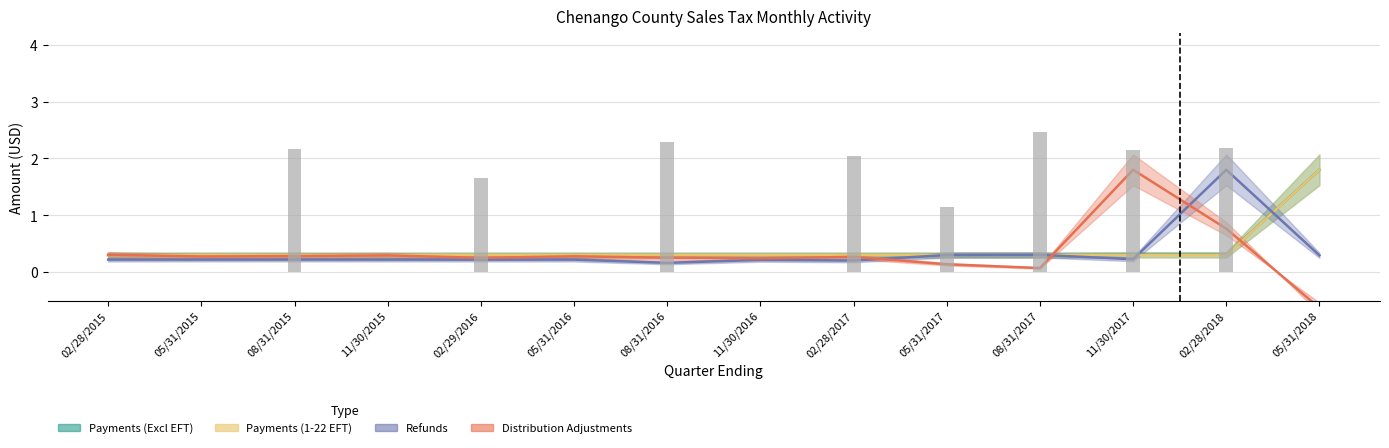

What is the label of the 14th bar from the right?

02/28/2015